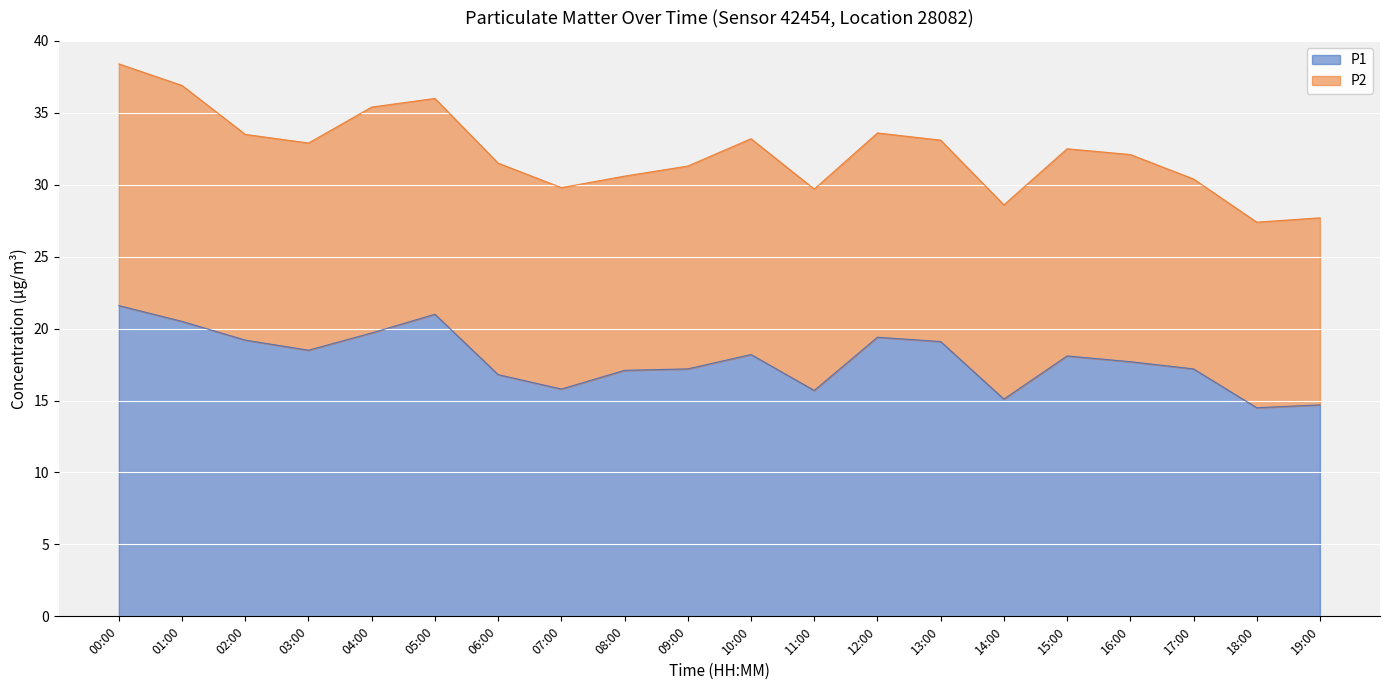

At which category does the data reach its first local peak?

05:00